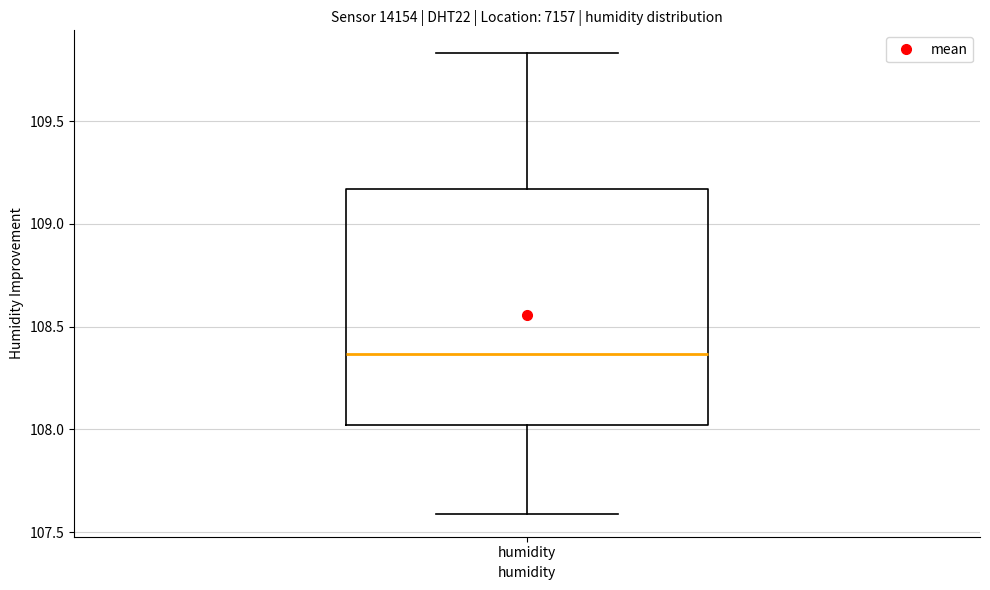

Read this box plot against the y-axis: the position of the median line, the range covered by the box, and the ends of both whiskers. The values are not printed on the chart, so give them approximately, as read against the axis.

median 108.35, box 108.00 to 109.15, whiskers 107.60 to 109.85